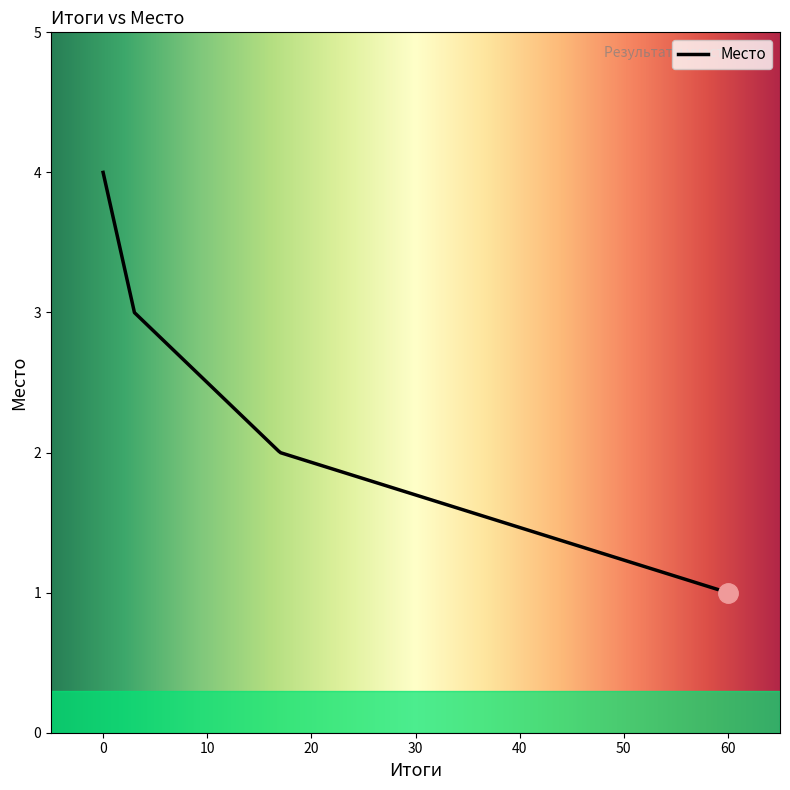

What is the greatest value displayed?

4.0